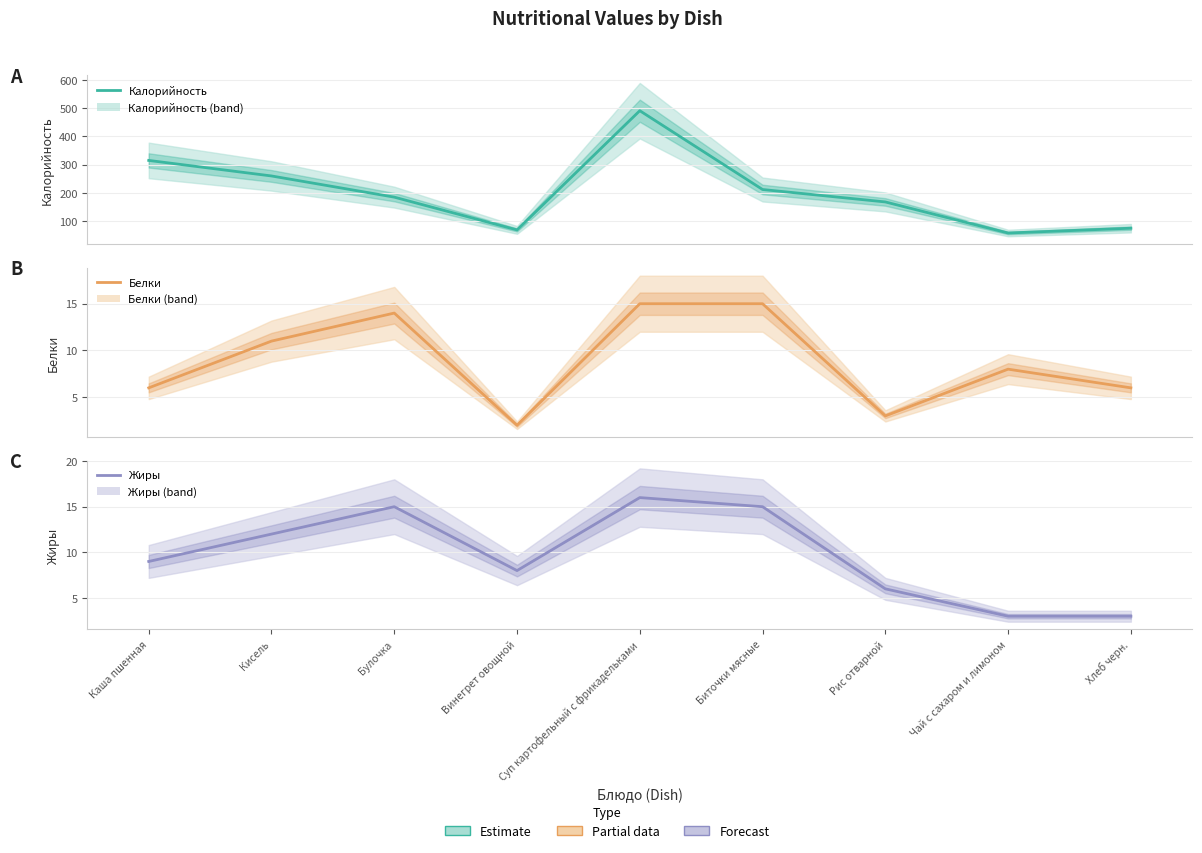

Where does the Жиры series first go above 9?

Кисель